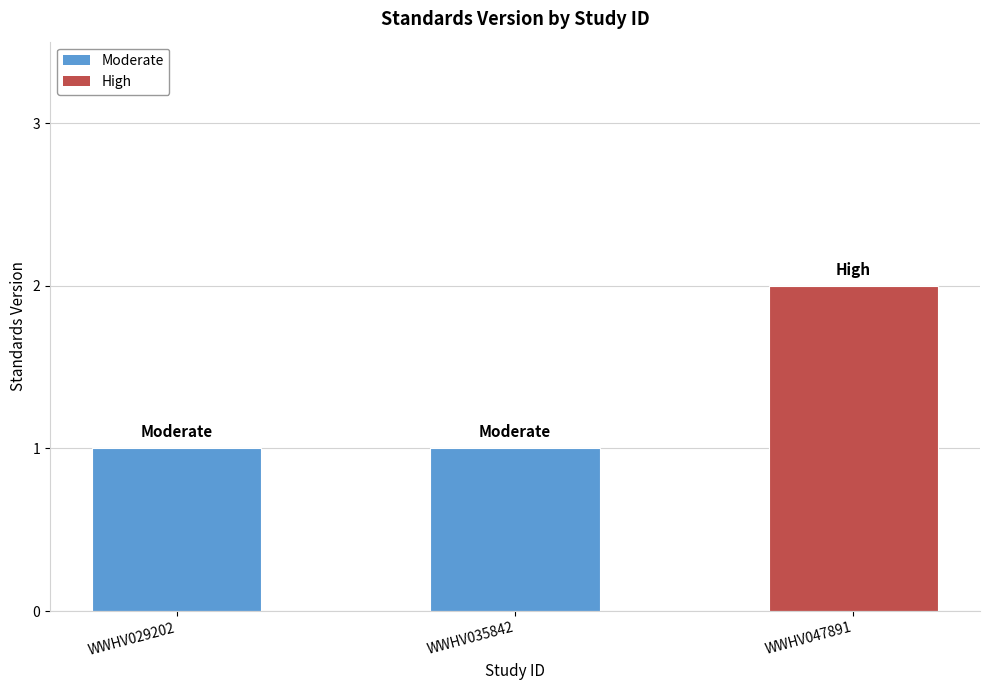

What is the value of the 3rd bar from the left?

2